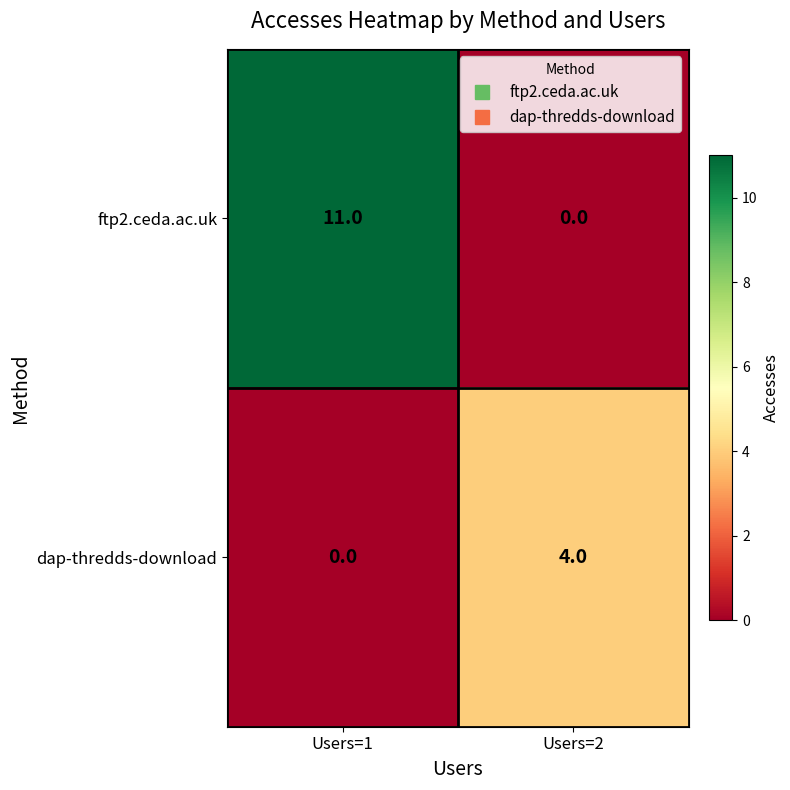

Between Users=1 and Users=2, which series saw the biggest shift?

ftp2.ceda.ac.uk